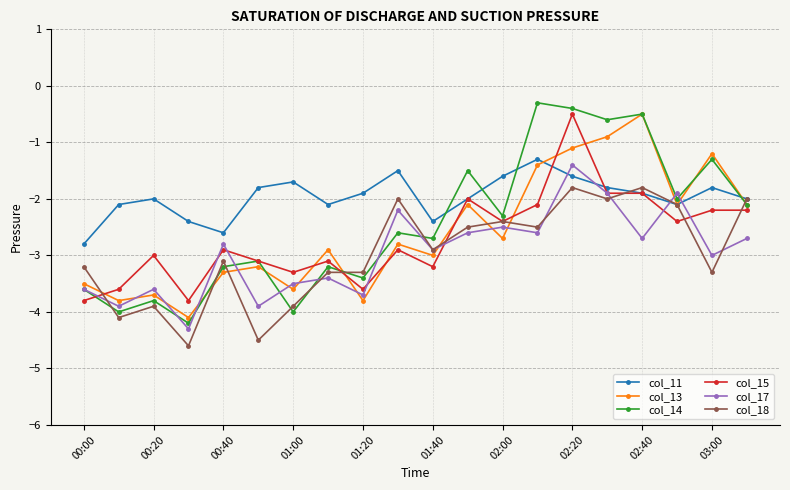

What is the value of the col_13 point at the 13th from the left?

-2.7